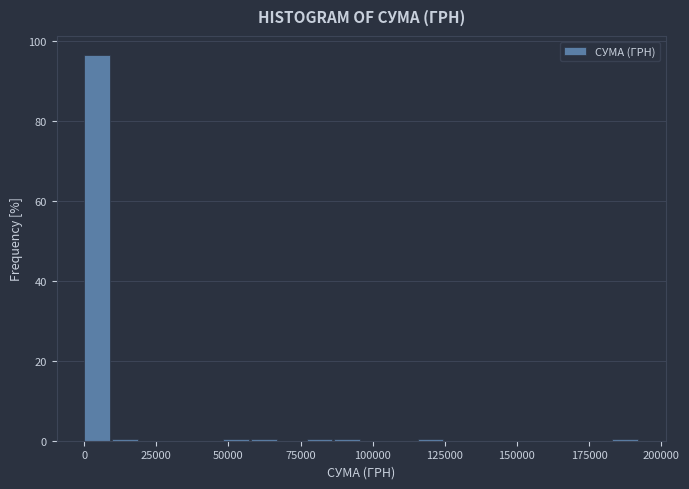

Around what value on the x-axis is the tallest bar? Give the approximate position of its centre, as read against the axis.

5000